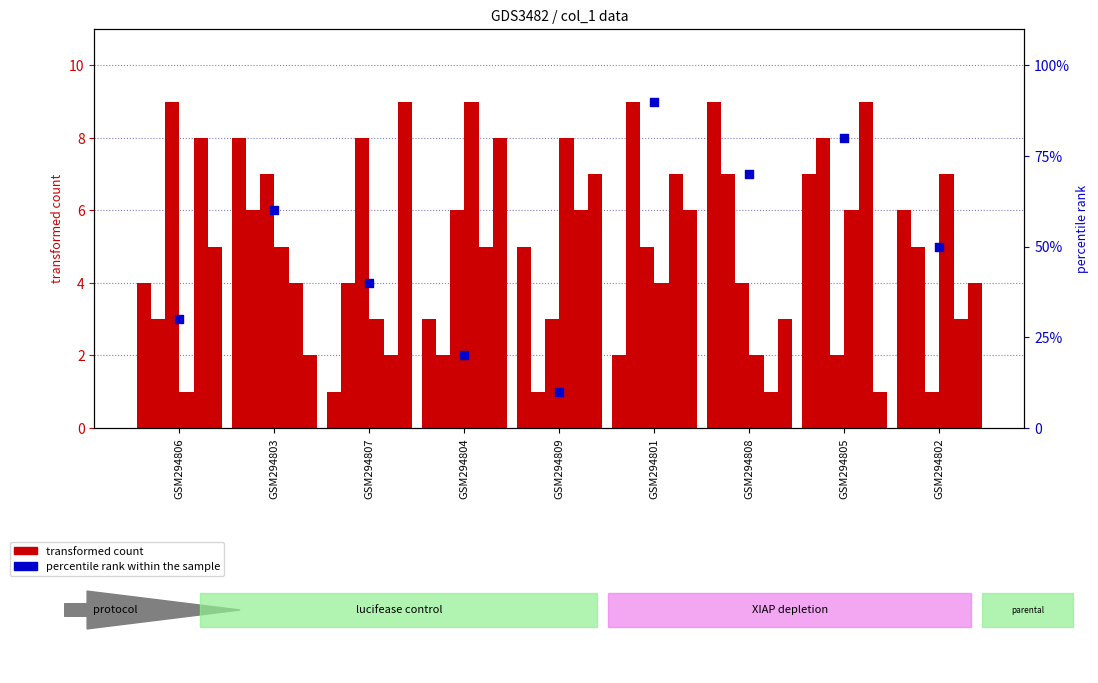

Is the value of percentile rank within the sample at GSM294807 greater than the value of col_3 at GSM294806?

Yes